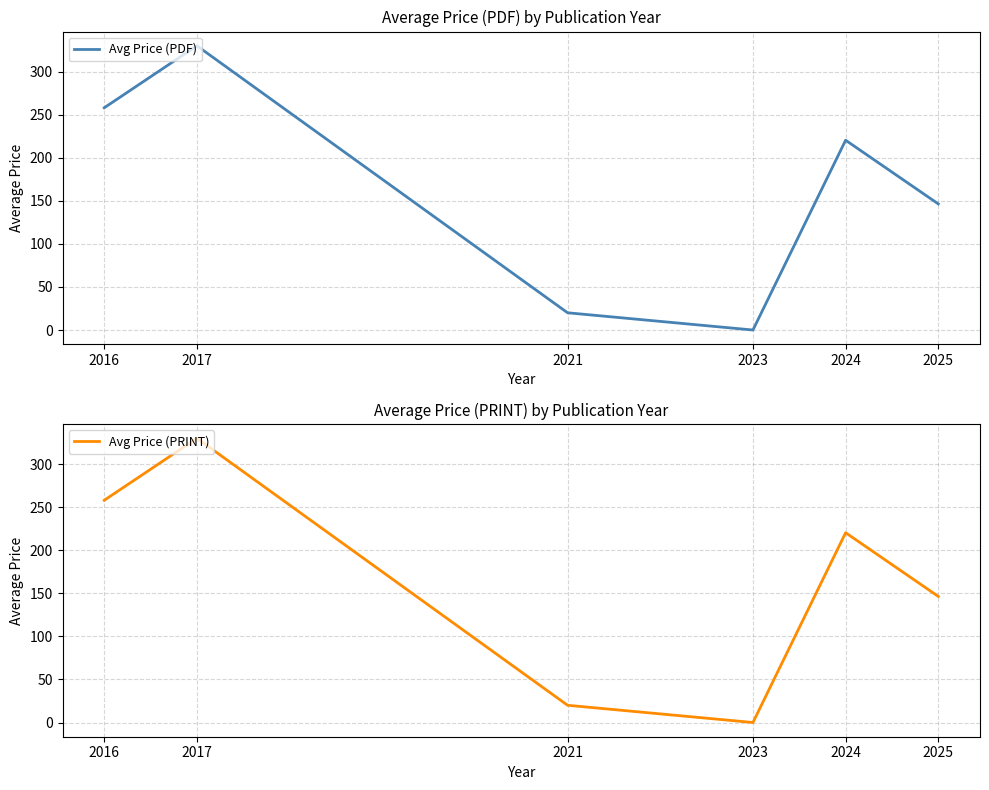

What is the value of the Avg Price (PDF) point at the 5th from the left?

220.3